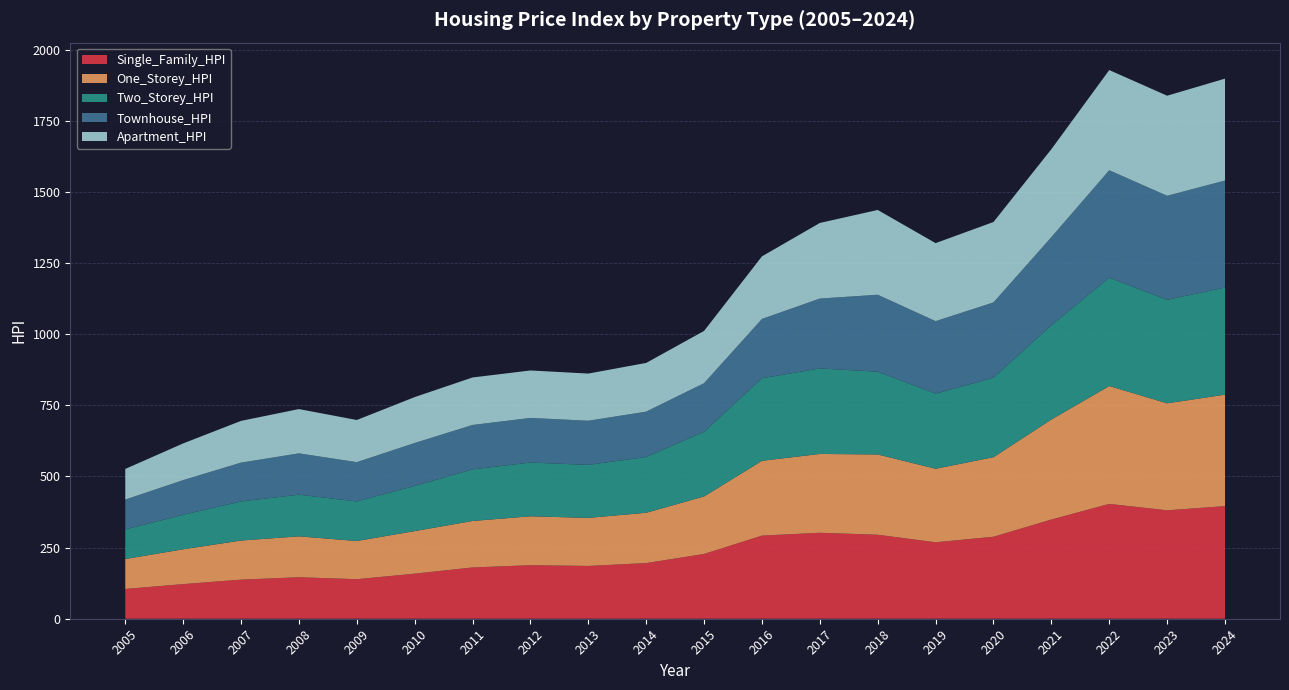

Reading right to left, transcribe all the data shown in this chart.

Single_Family_HPI: 2024=395.8	2023=381.0	2022=403.6	2021=348.6	2020=288.2	2019=268.7	2018=295.2	2017=302.1	2016=292.1	2015=227.7	2014=195.6	2013=185.5	2012=188.2	2011=180.2	2010=158.4	2009=138.9	2008=145.8	2007=137.4	2006=121.7	2005=104.6
One_Storey_HPI: 2024=391.7	2023=376.1	2022=414.2	2021=351.5	2020=279.5	2019=258.4	2018=282.1	2017=277.0	2016=262.9	2015=202.0	2014=176.8	2013=168.9	2012=171.8	2011=163.3	2010=149.6	2009=134.2	2008=143.7	2007=137.4	2006=122.4	2005=105.2
Two_Storey_HPI: 2024=376.6	2023=363.7	2022=380.7	2021=331.4	2020=279.3	2019=263.9	2018=291.0	2017=300.5	2016=290.3	2015=227.4	2014=196.1	2013=186.3	2012=188.9	2011=181.4	2010=158.8	2009=139.2	2008=146.4	2007=137.4	2006=121.3	2005=104.3
Townhouse_HPI: 2024=375.9	2023=365.6	2022=377.7	2021=309.6	2020=264.7	2019=254.8	2018=270.4	2017=245.6	2016=208.3	2015=170.8	2014=159.4	2013=155.1	2012=156.8	2011=156.1	2010=150.8	2009=138.0	2008=145.3	2007=136.5	2006=121.7	2005=104.7
Apartment_HPI: 2024=358.1	2023=351.7	2022=352.0	2021=309.0	2020=282.6	2019=274.2	2018=297.9	2017=265.7	2016=219.9	2015=183.6	2014=171.1	2013=165.8	2012=166.8	2011=166.9	2010=161.3	2009=148.1	2008=155.6	2007=146.6	2006=129.0	2005=107.6